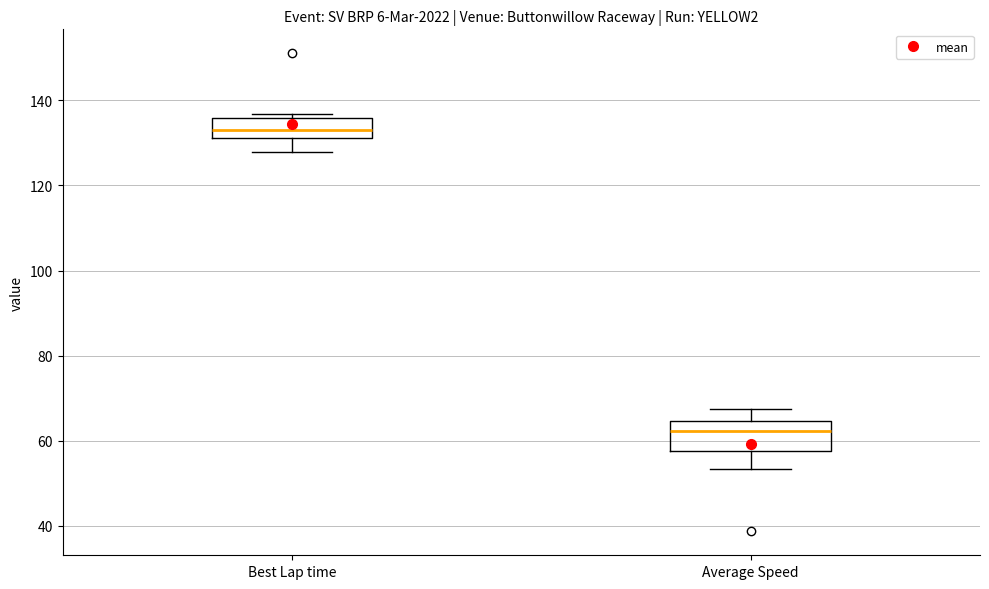

Where does the lower whisker of the box for Average Speed end on the y-axis? The values are not printed on the chart, so give them approximately, as read against the axis.

54